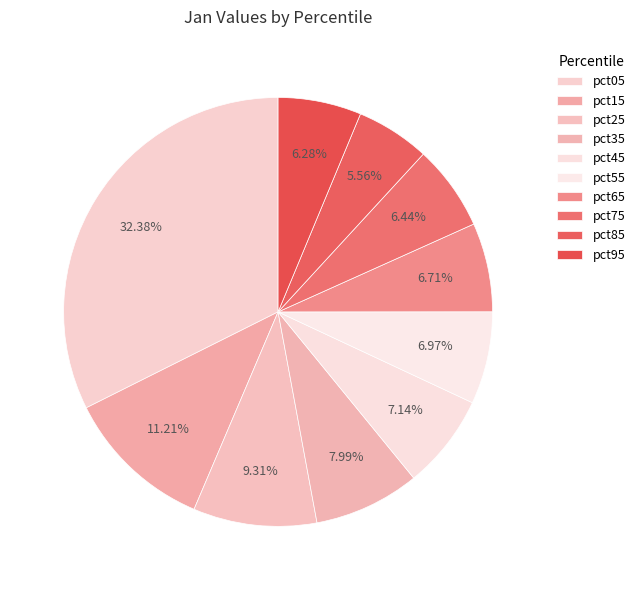

To the nearest percent, what is the average slice percentage?

10%